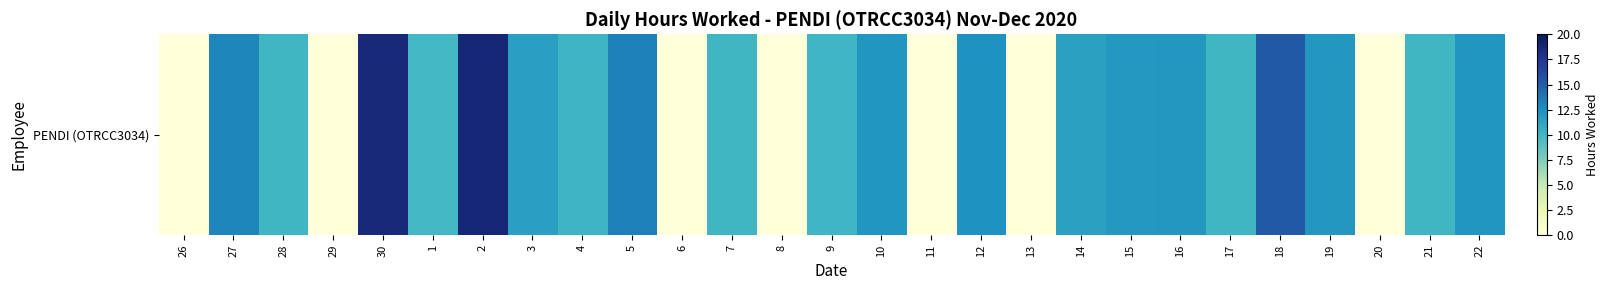

Between 30 and 13, which is larger?

30